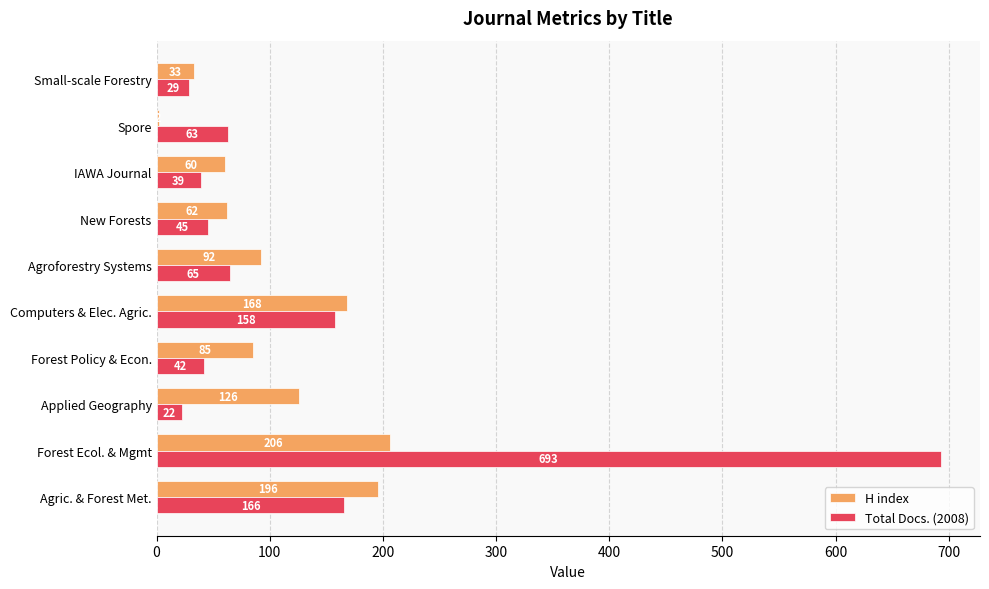

Count the number of categories in the chart.

10